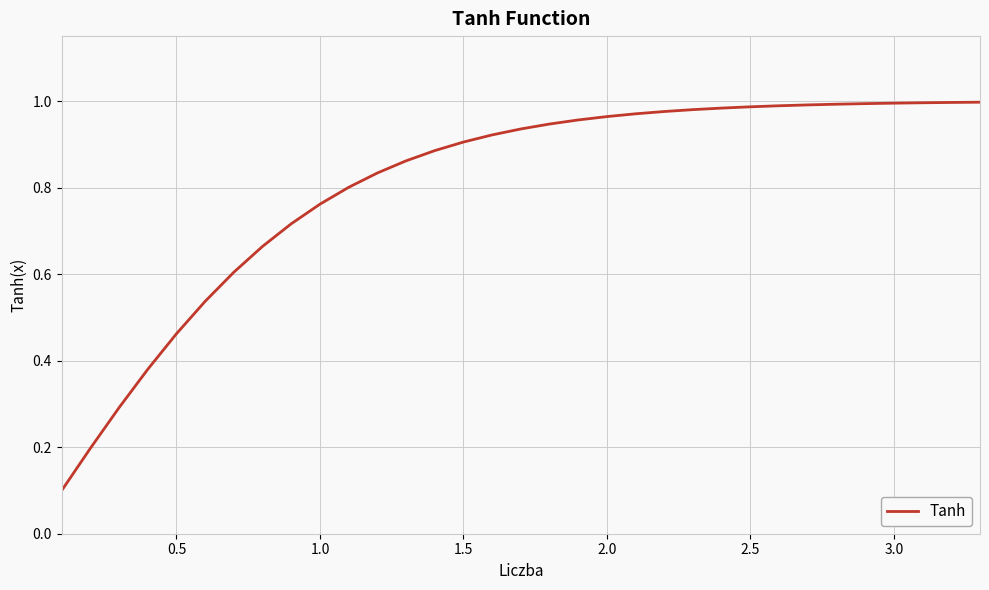

True or false: the data shows 0.5 at 2.5.

False